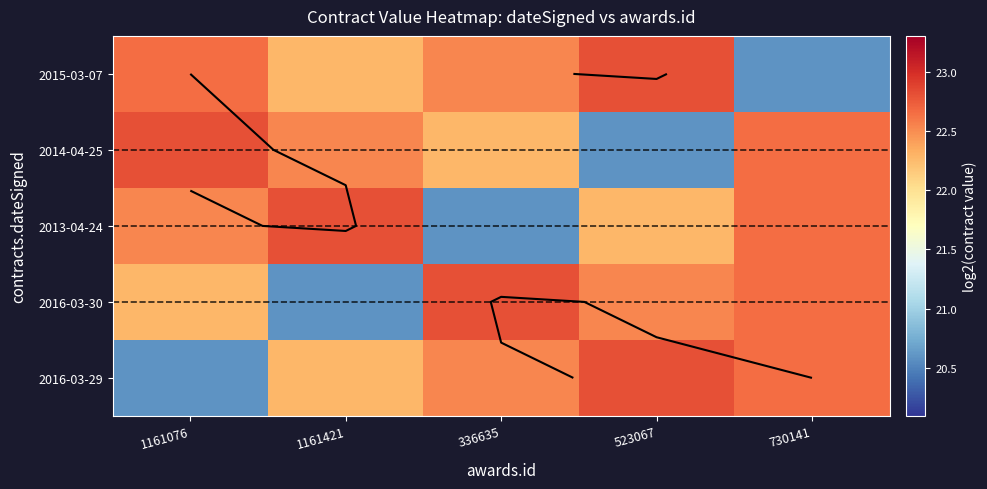

What is the highest value of the 2013-04-24 series?

22.8